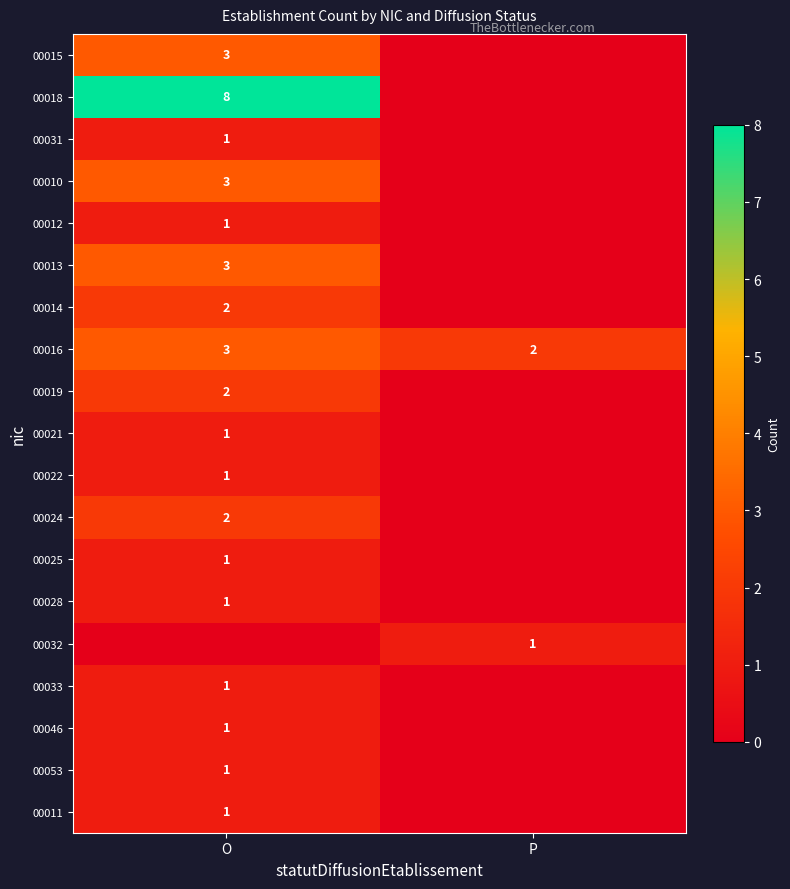

Between O and P, which is larger?

O